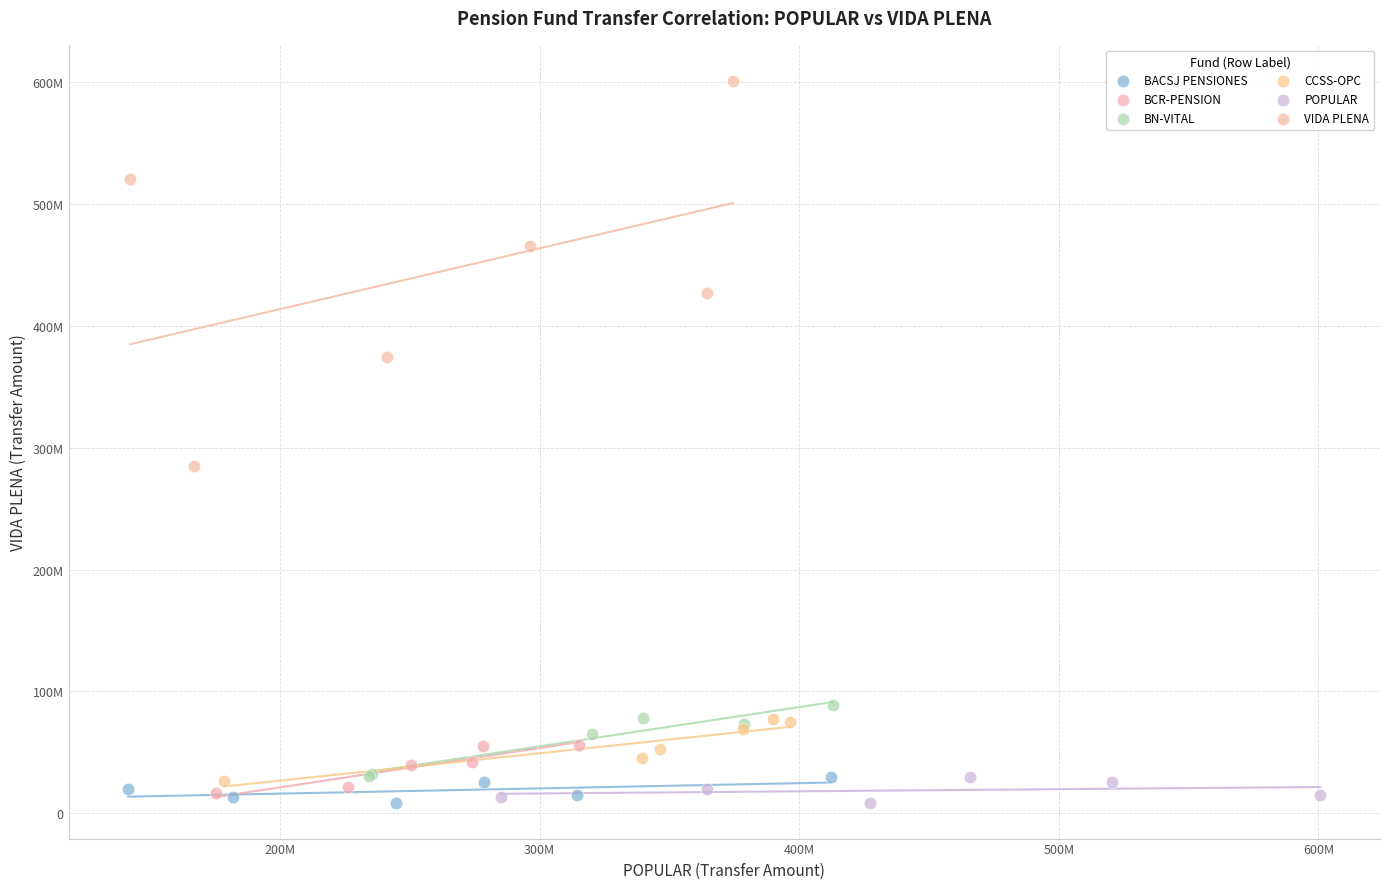

What are all the series names shown in the legend?

BACSJ PENSIONES, BCR-PENSION, BN-VITAL, CCSS-OPC, POPULAR, VIDA PLENA